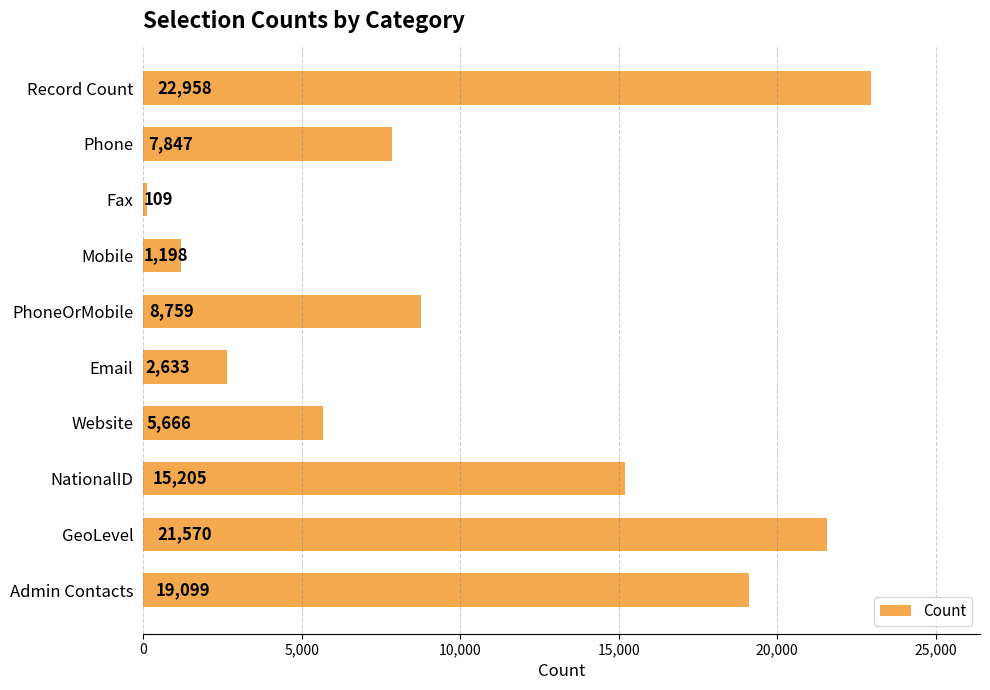

What value does the data have at Record Count, to the nearest 100?

23000